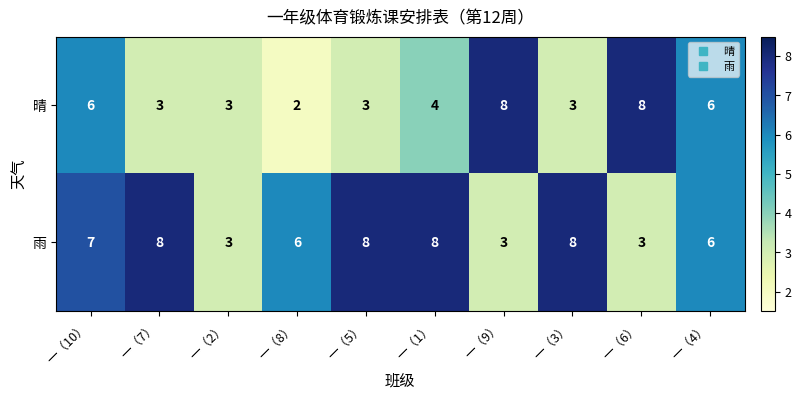

What is the approximate value of 雨 at 一（8）?

6